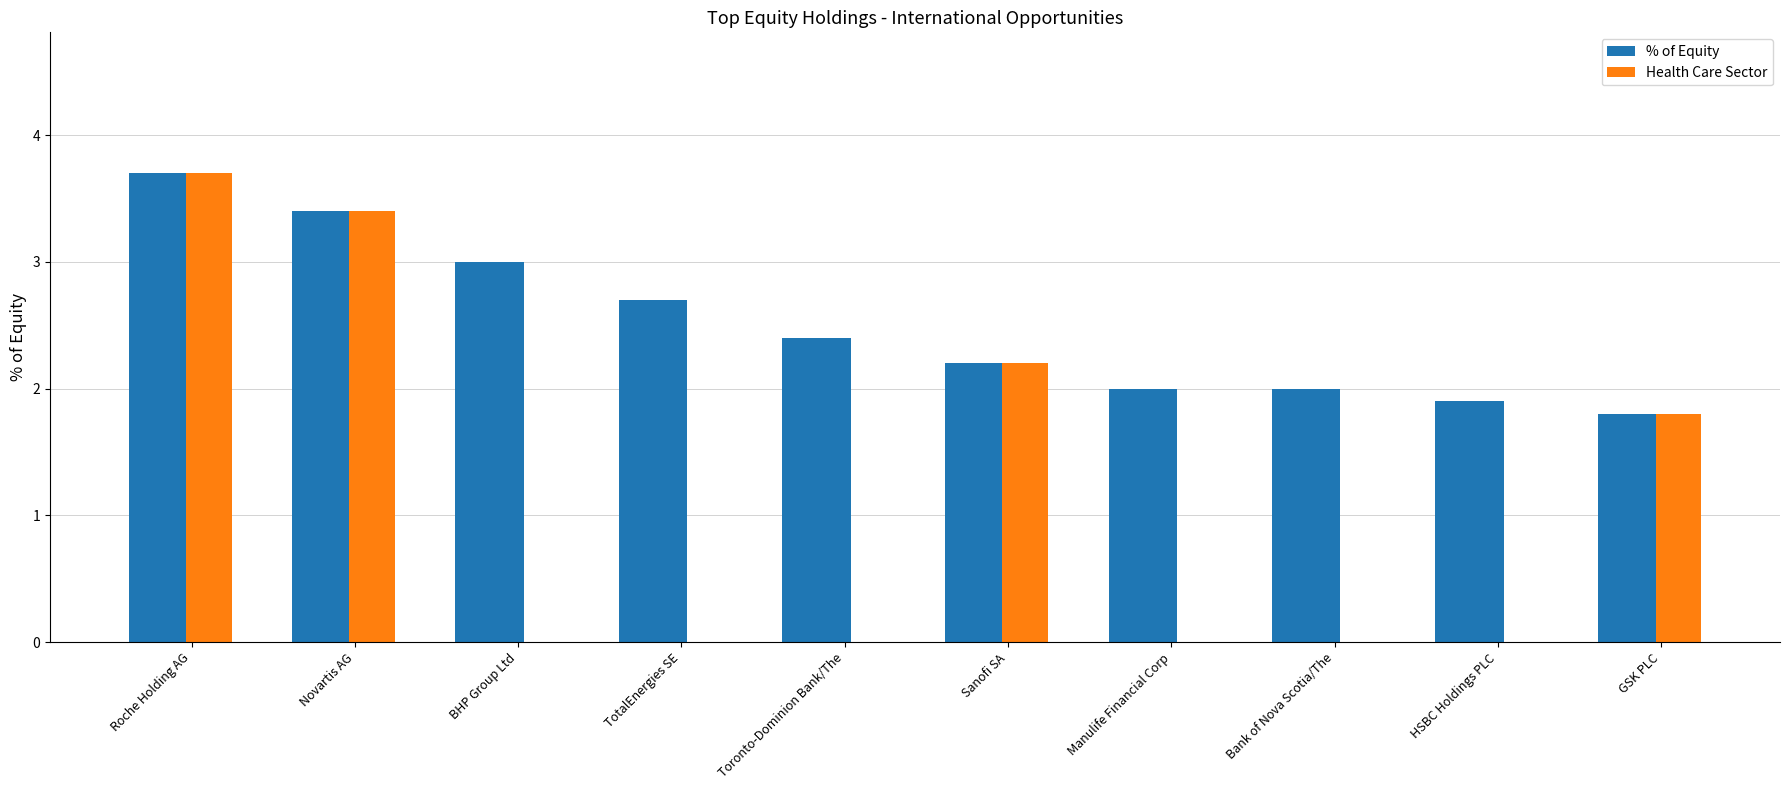

What is the sum of the % of Equity values at Manulife Financial Corp and Novartis AG?

5.4